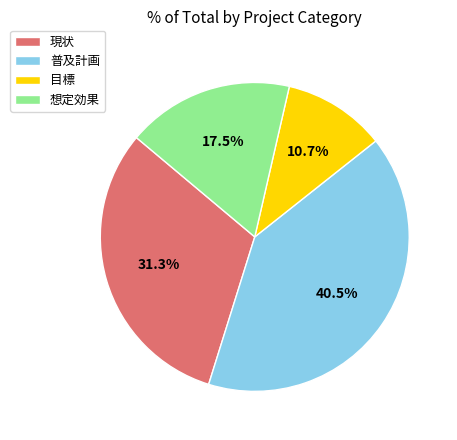

How much of the chart is everything except 想定効果?

82.5%